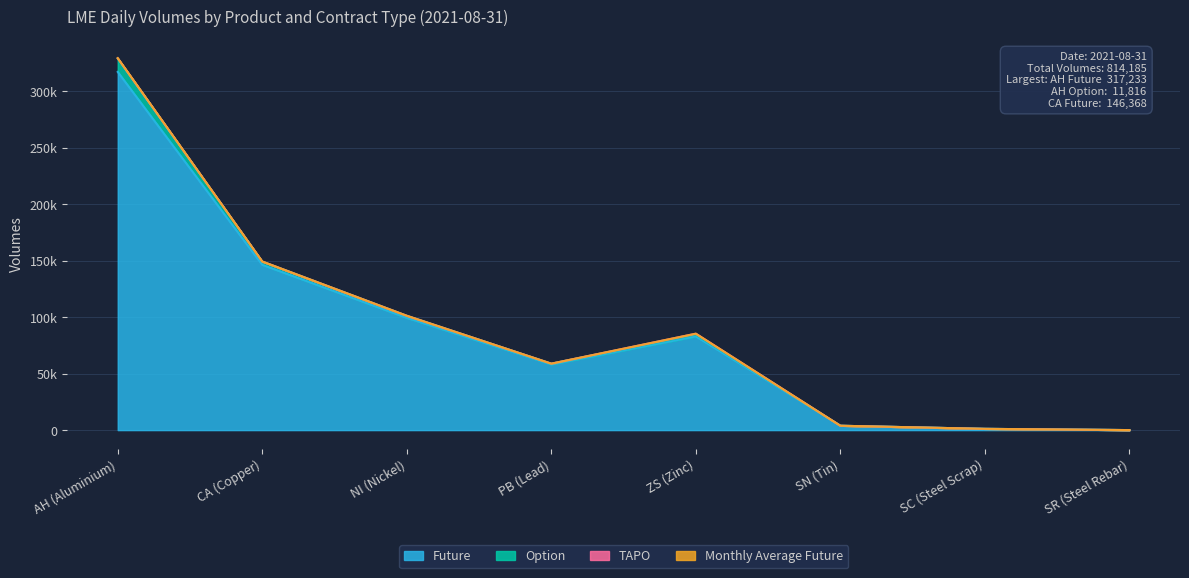

True or false: TAPO and Future cross at least once.

False